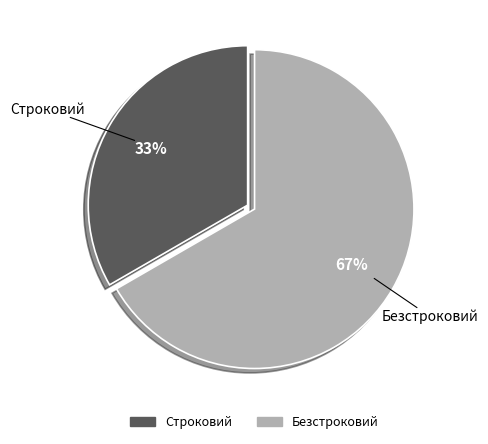

What is the majority slice?

Безстроковий